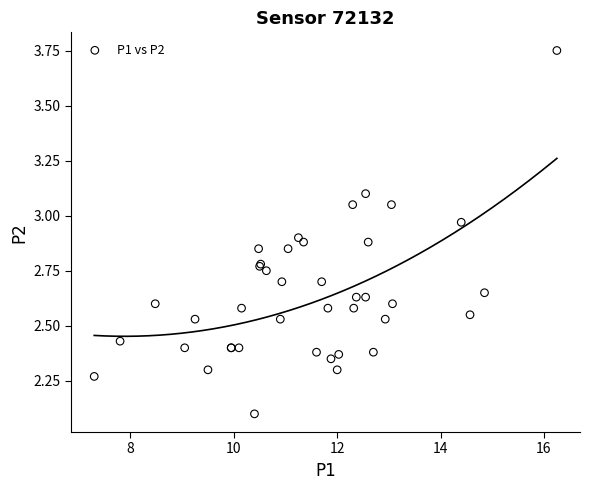

What Y value in the scatter plot is closest to 2?

2.1